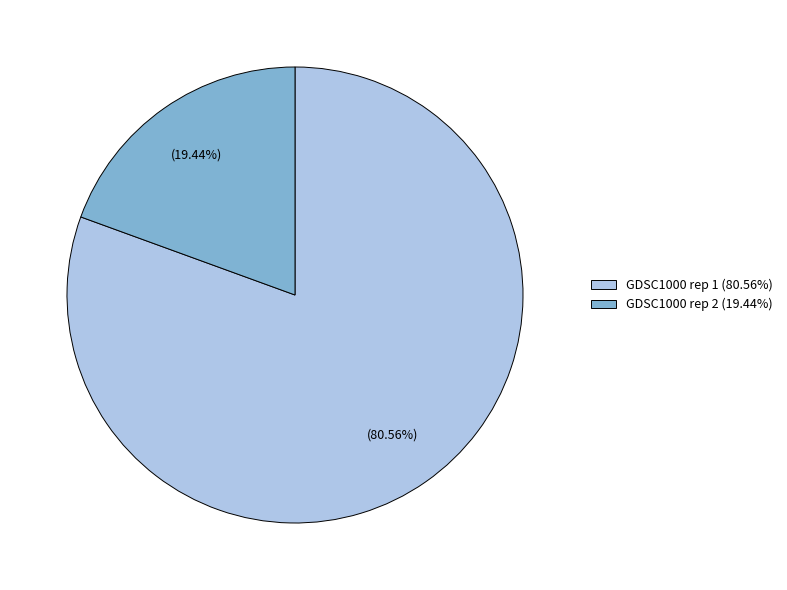

Which slice is the largest?

GDSC1000 rep 1